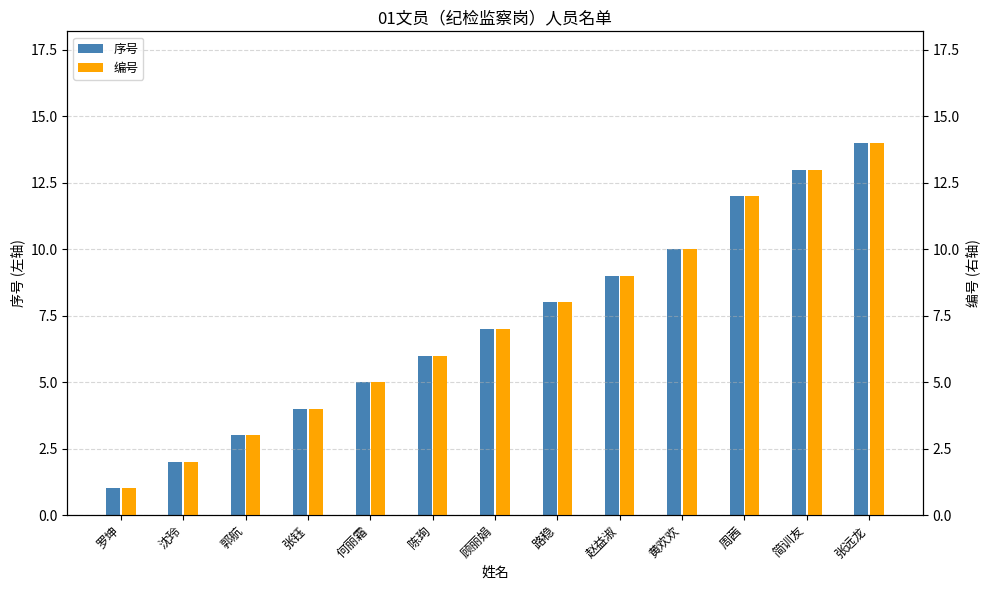

What position from the right is 沈玲?

12